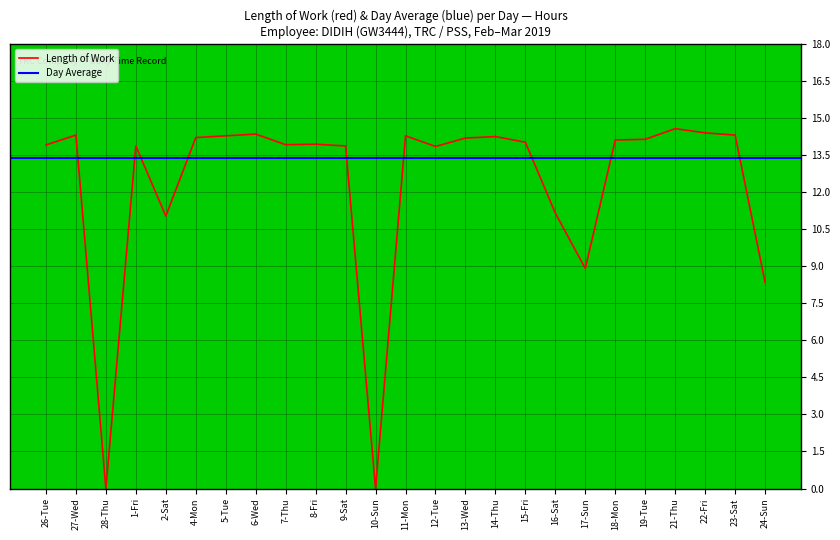

Where is the first local maximum?

27-Wed